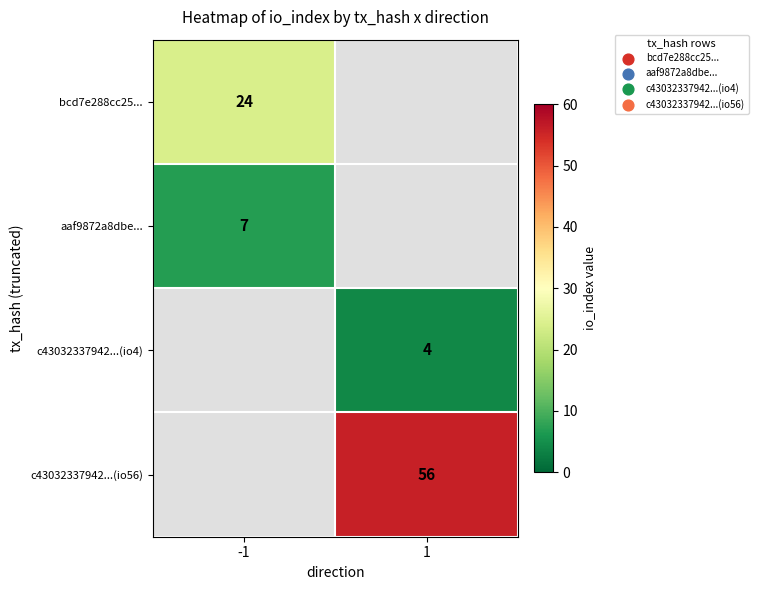

True or false: bcd7e288cc25... has a value of 8 at -1.

False